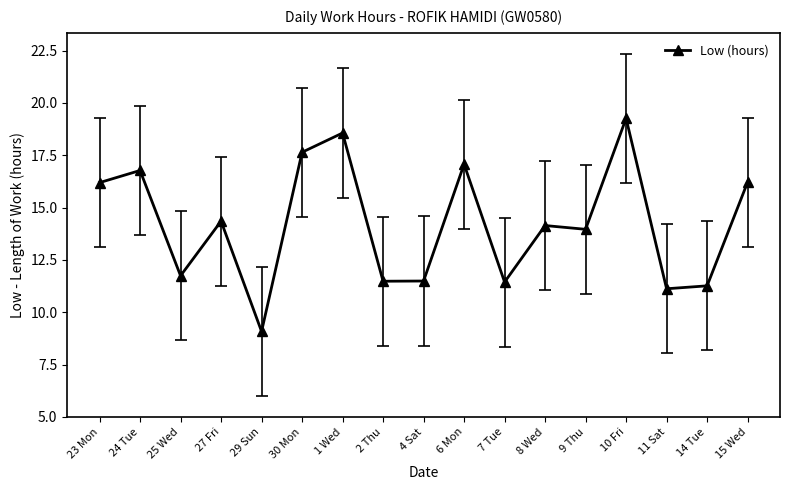

The chart shows a value of 19.3 at 7 Tue. True or false?

False